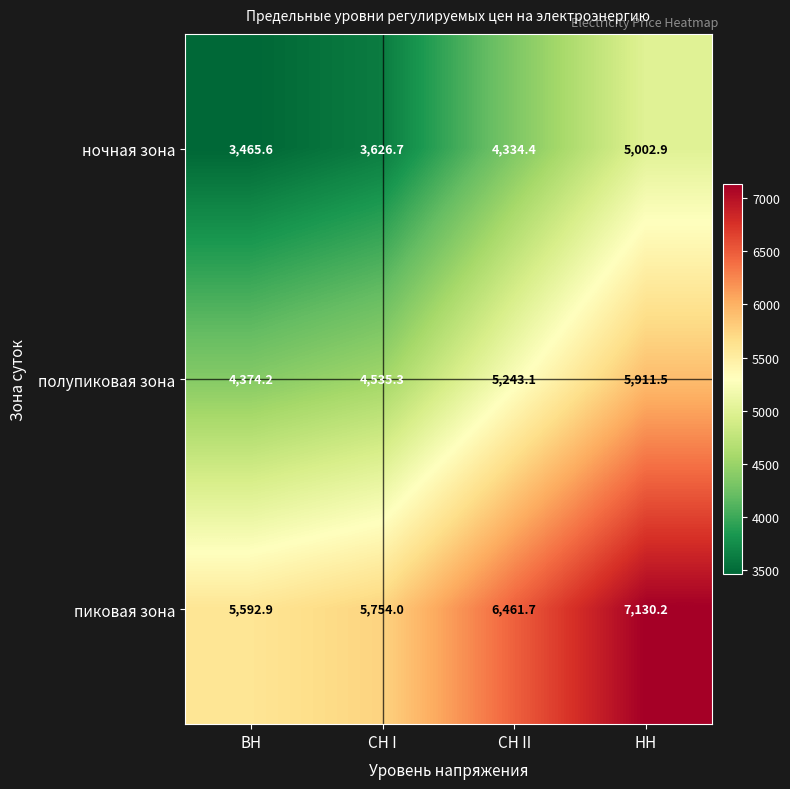

The value of ночная зона at НН is 5002.9. True or false?

True